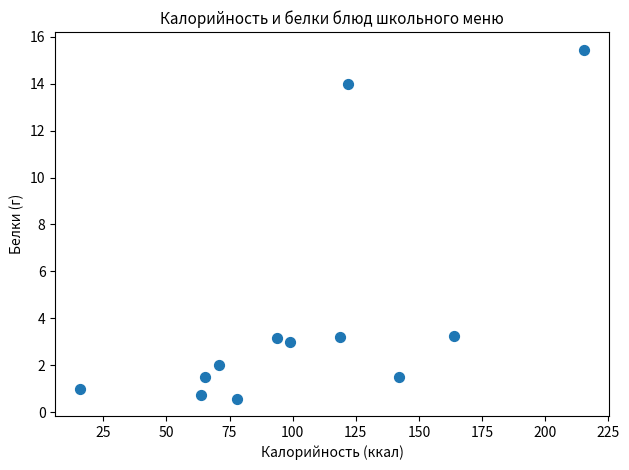

What is the average X value?

104.1